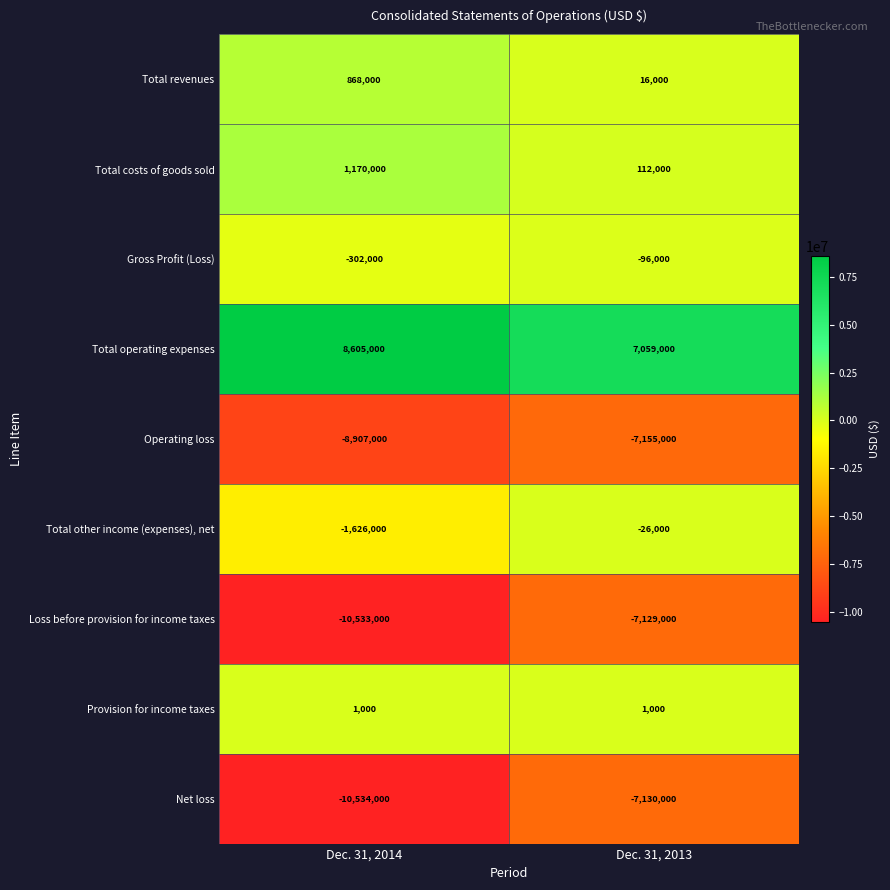

What is the total value across all series at Dec. 31, 2013?

-14348000